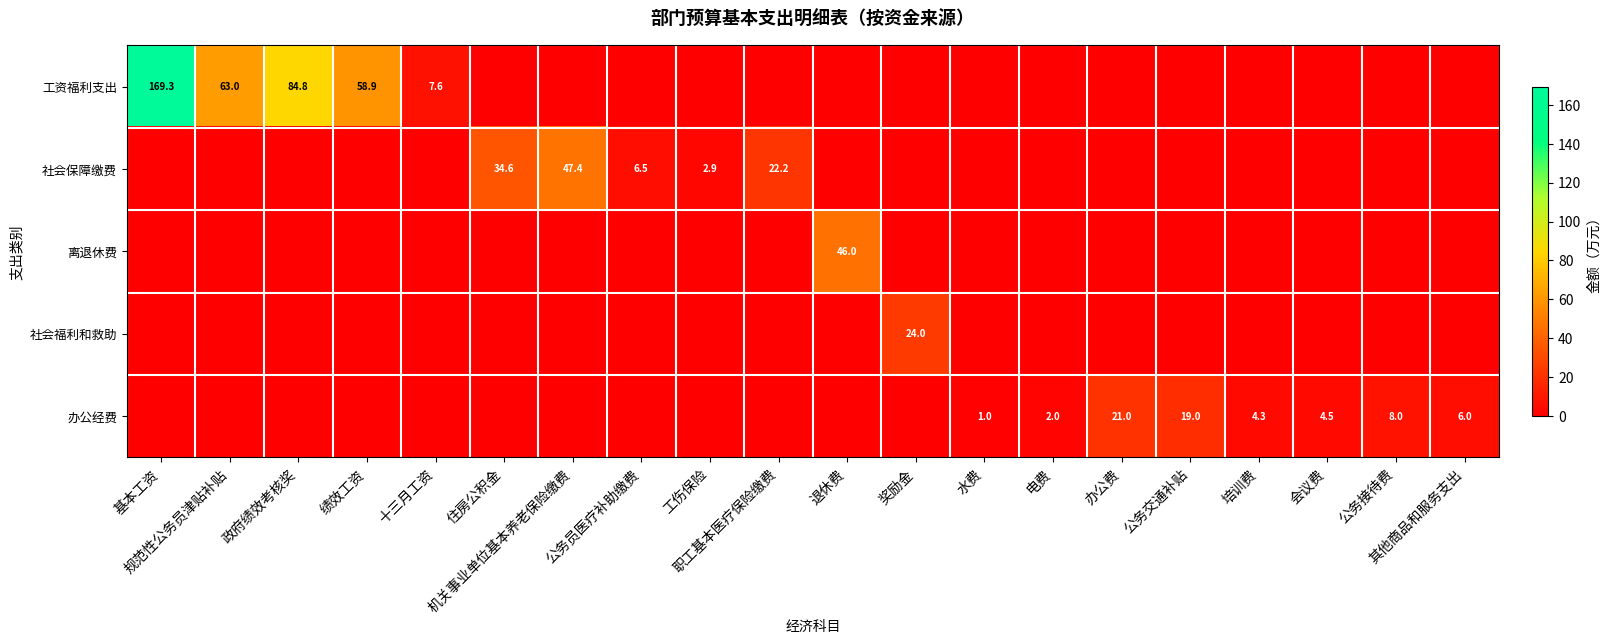

The value of 工资福利支出 at 电费 is 64.4. True or false?

False